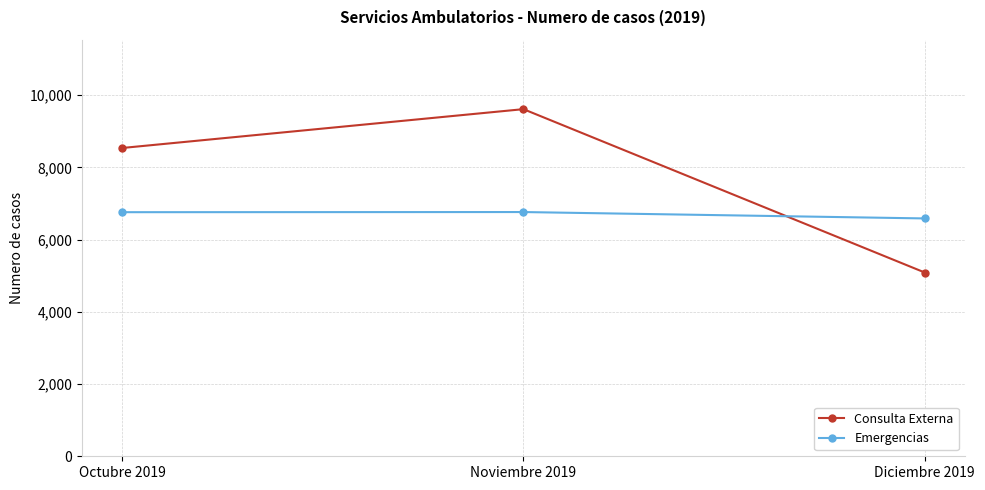

How many lines are shown in the chart?

2